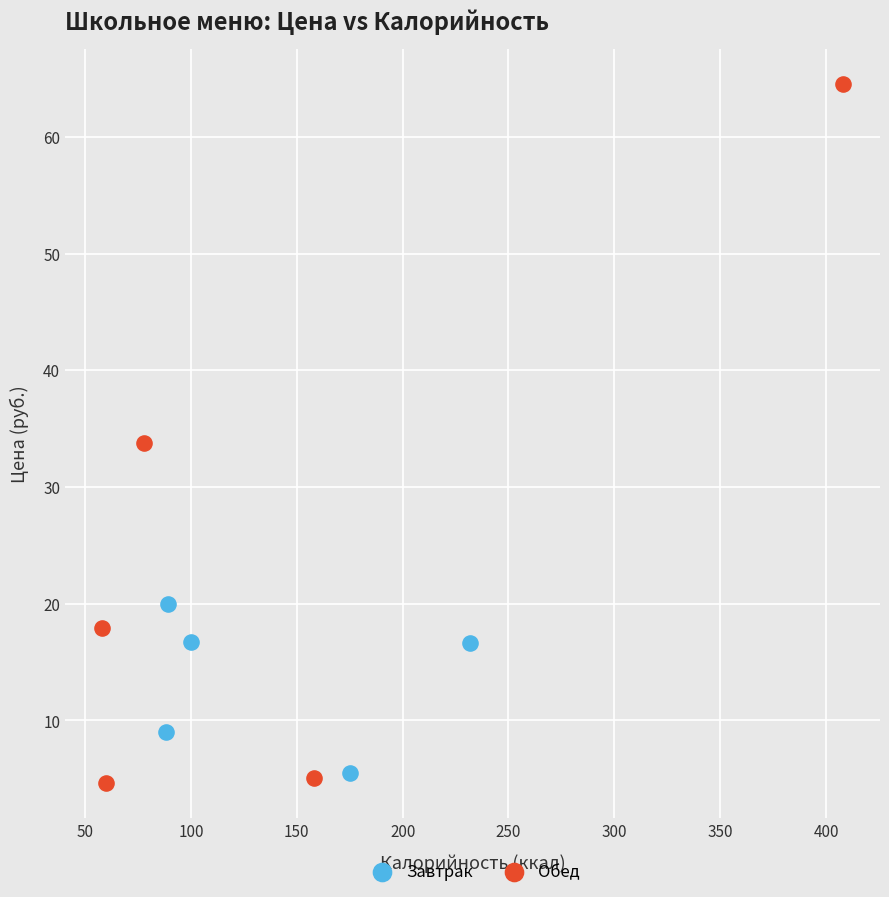

Which series contains the highest Y value?

Обед